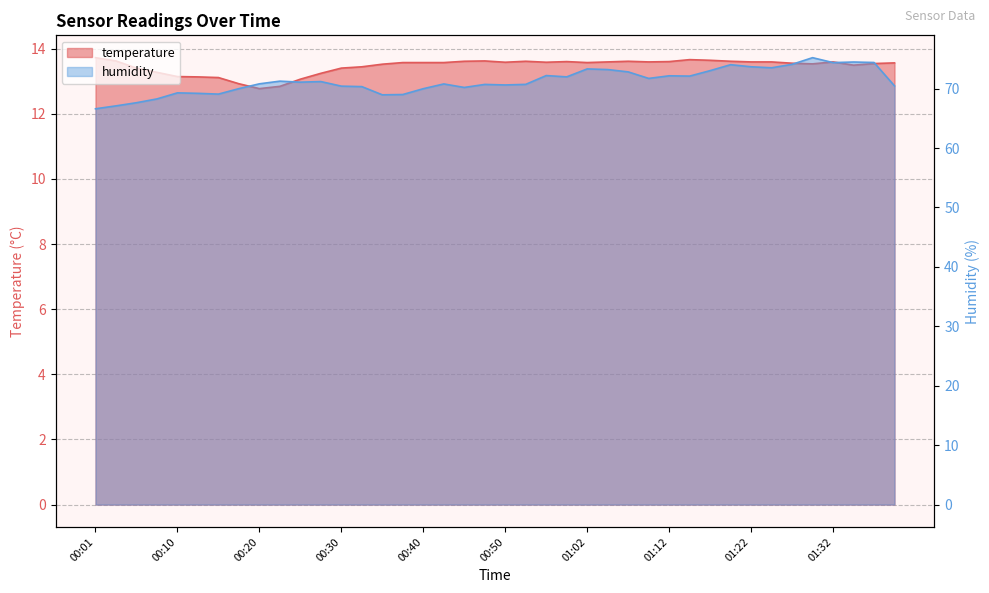

Which category has the lowest value in the temperature series?

00:20